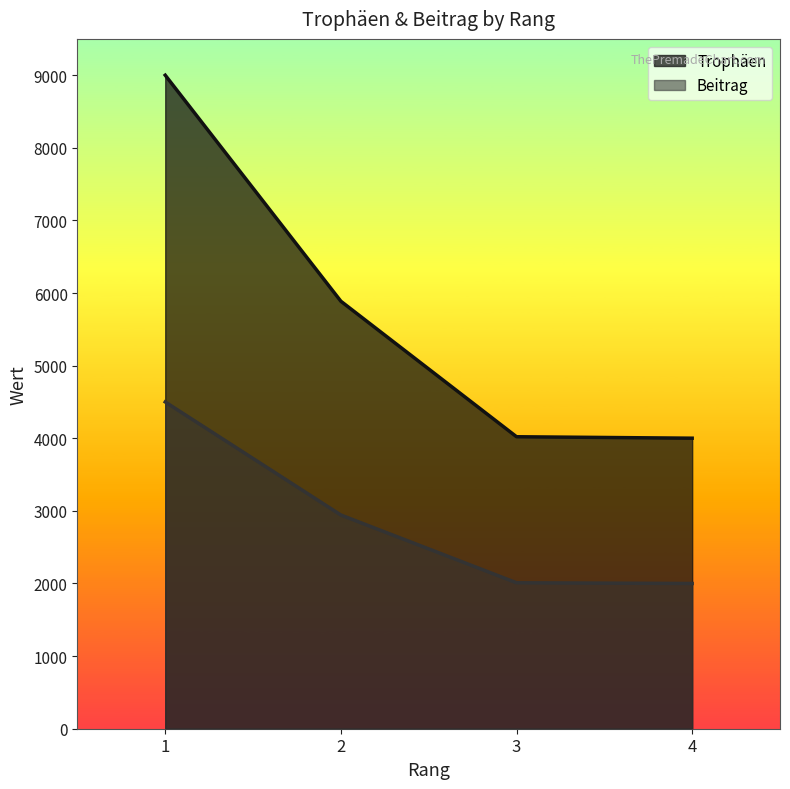

True or false: Trophäen and Beitrag cross at least once.

False